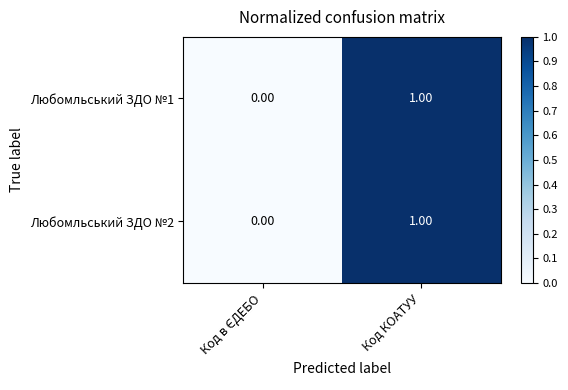

At which category is the sum across all series the highest?

Код КОАТУУ